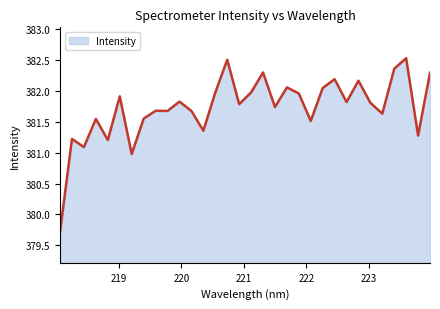

What is the greatest value displayed?

382.5